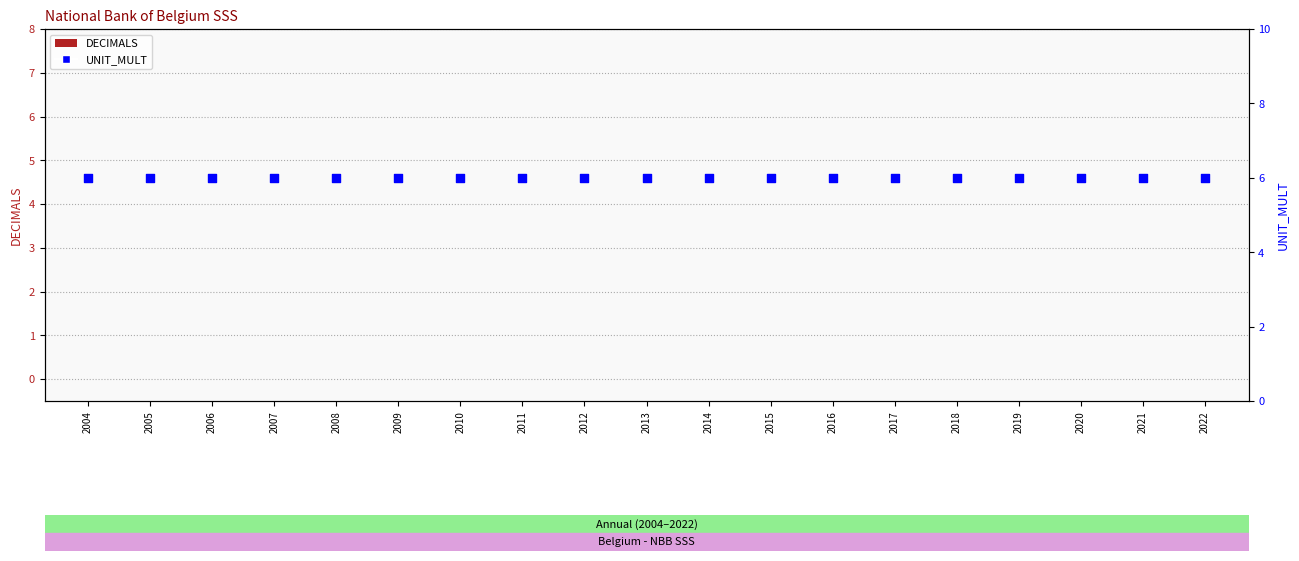

Which series has the largest total across all categories?

UNIT_MULT